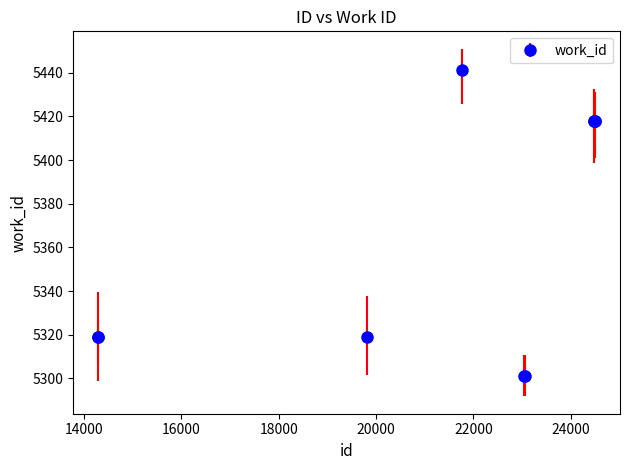

What is the value of the 8th point from the left?

5418